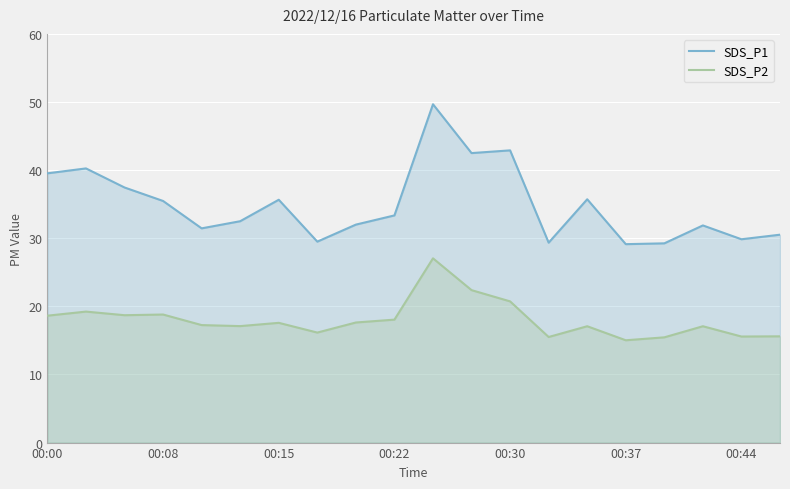

Is the value of SDS_P2 at 00:15 greater than the value of SDS_P1 at 00:44?

No